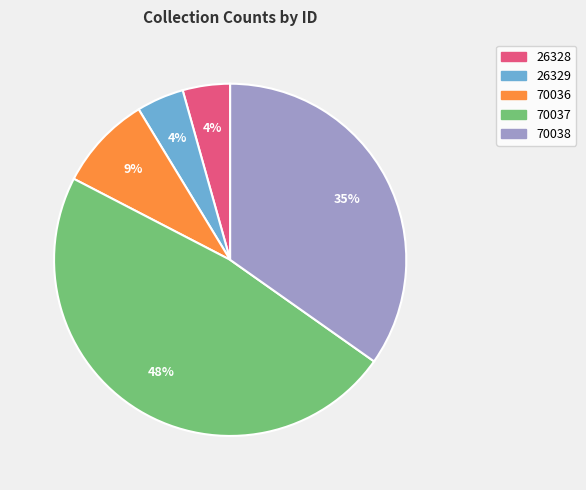

To the nearest percent, what portion does 70038 represent?

35%